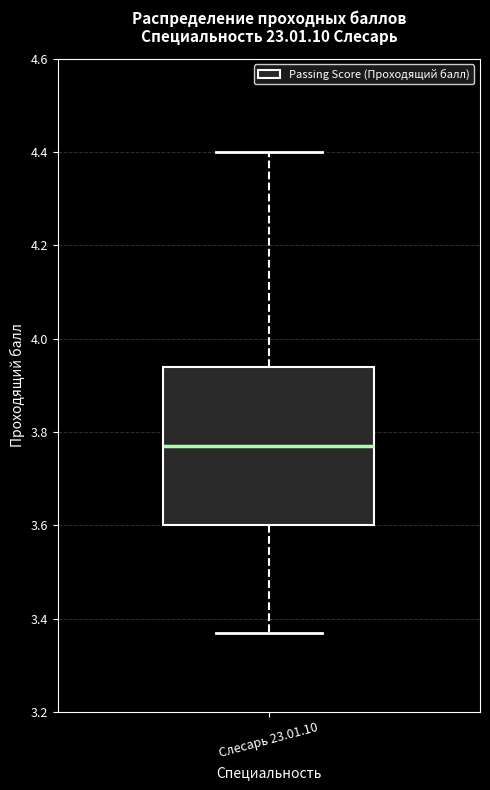

Where is the upper edge of the box for Слесарь 23.01.10 on the y-axis? The values are not printed on the chart, so give them approximately, as read against the axis.

3.94